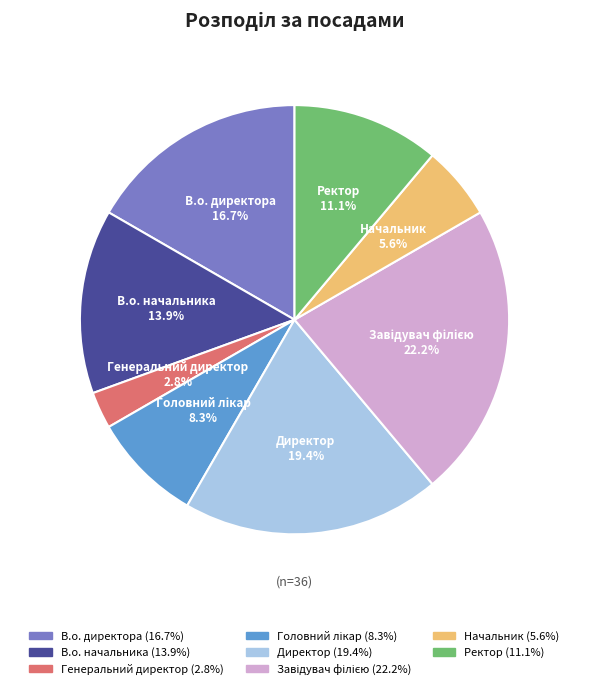

What portion of the pie excludes В.о. начальника?

86.1%